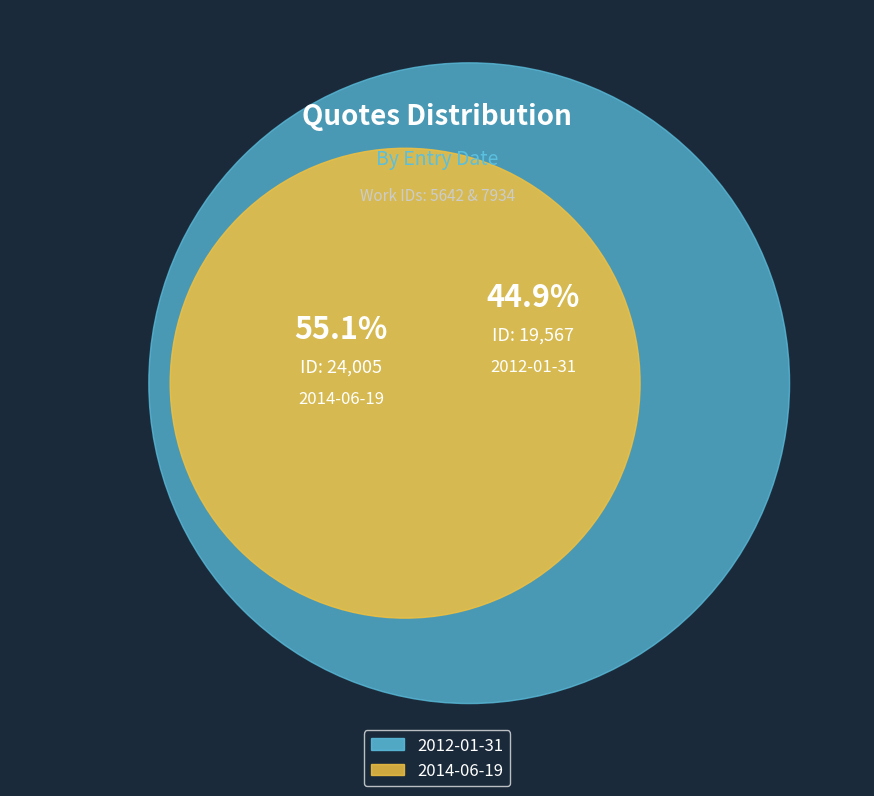

To the nearest percent, what percentage of the pie is 2012-01-31?

45%